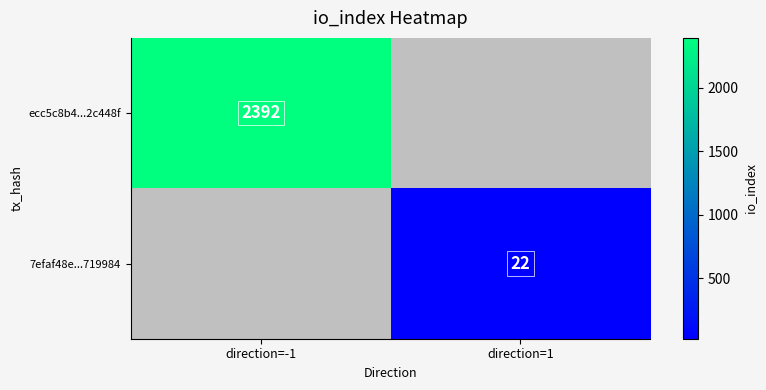

Which category has the highest value across all series?

direction=-1